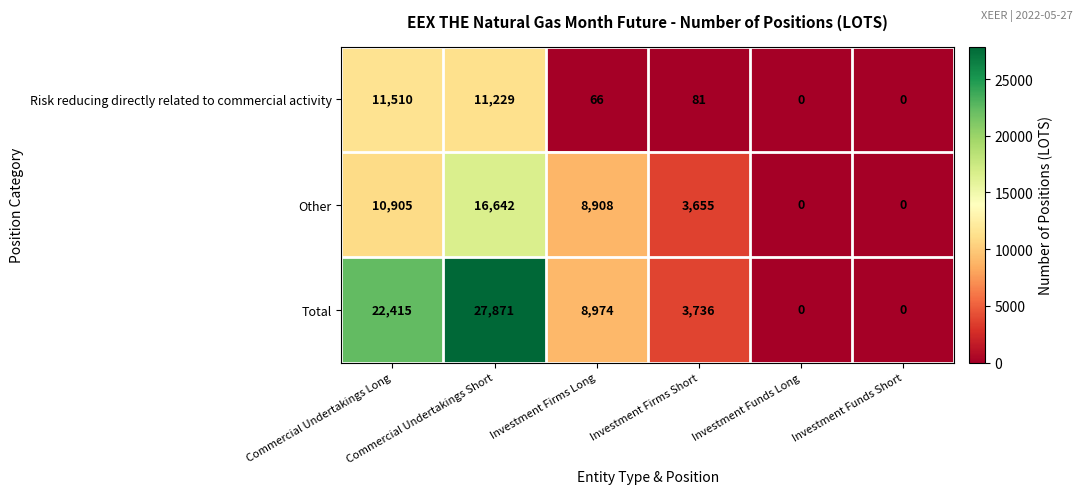

List the series in order of their overall mean, highest first.

Total, Other, Risk reducing directly related to commercial activity